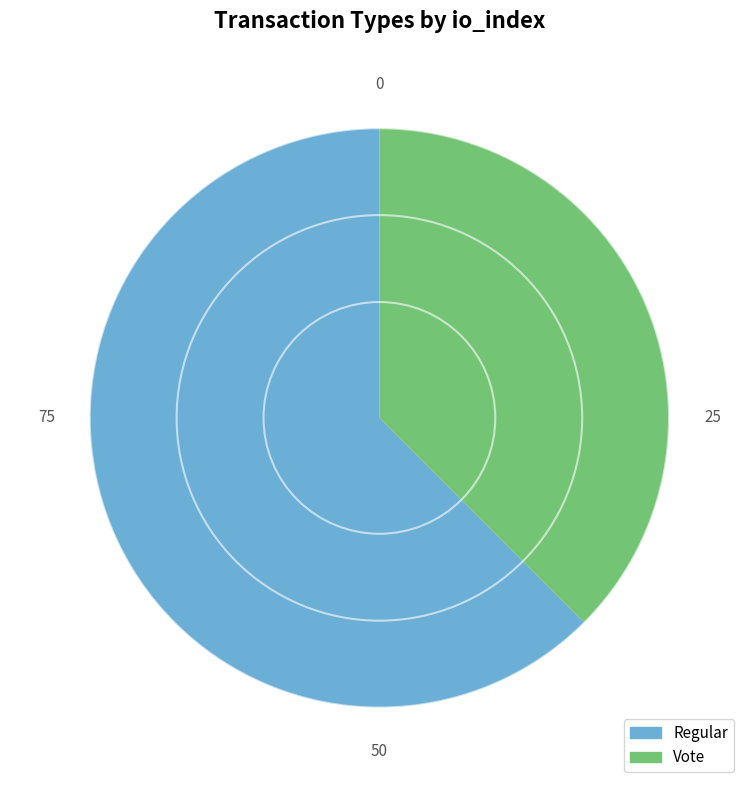

Which slice is the smallest?

Vote